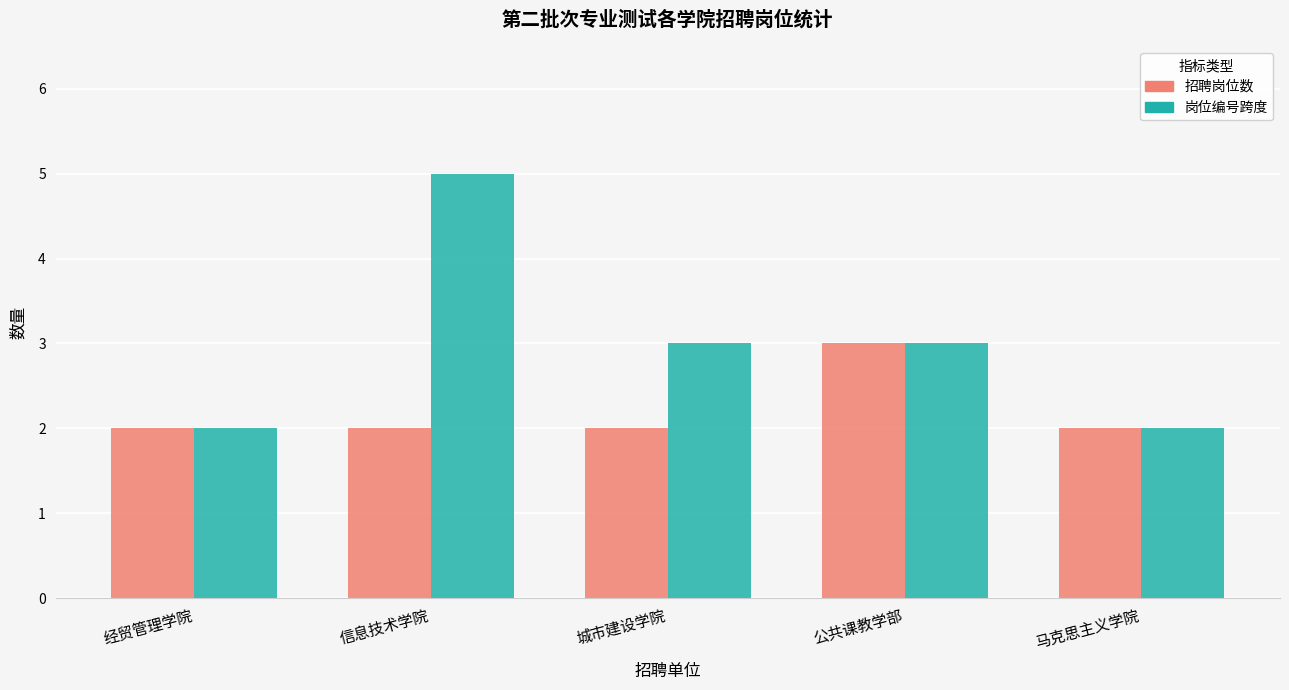

Is it true that 招聘岗位数 equals 1 at 信息技术学院?

False